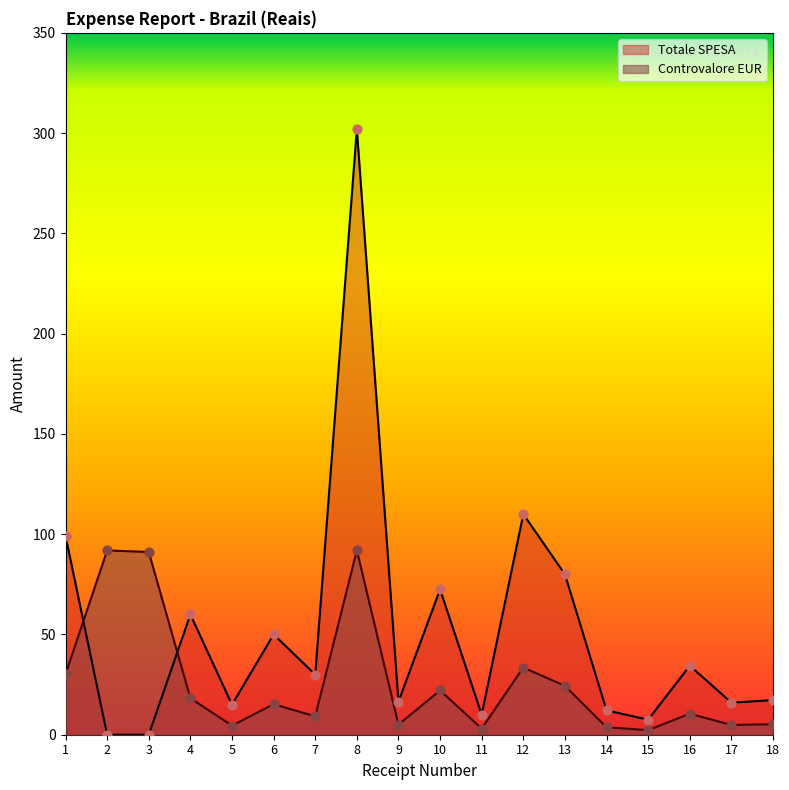

Which series has the largest Y range (max minus min)?

Totale SPESA